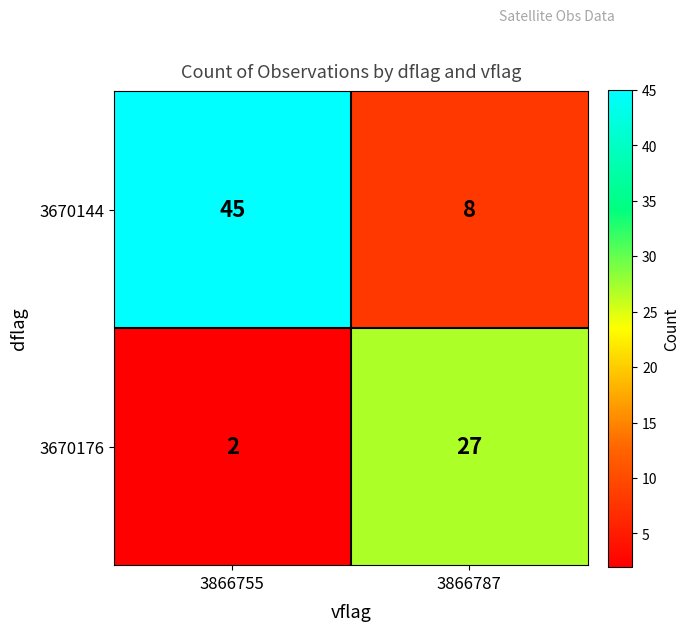

At 3866787, list the series in order from largest to smallest.

3670176, 3670144